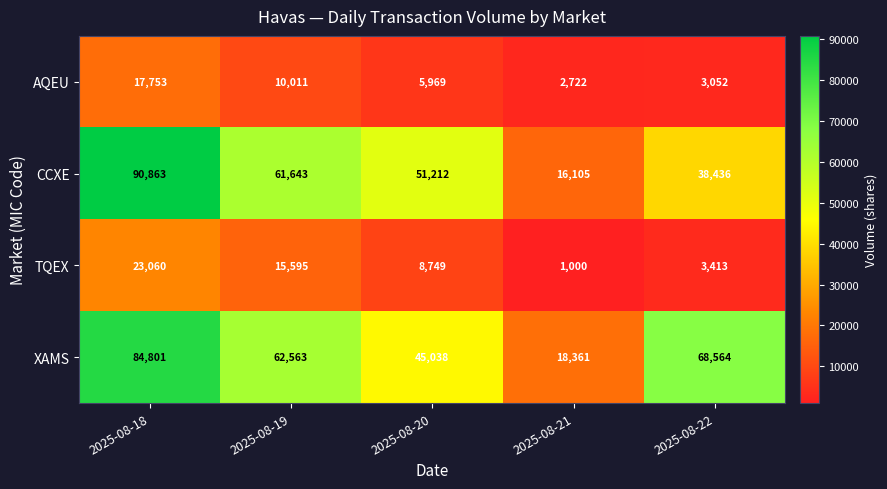

How many categories are shown in the chart?

5